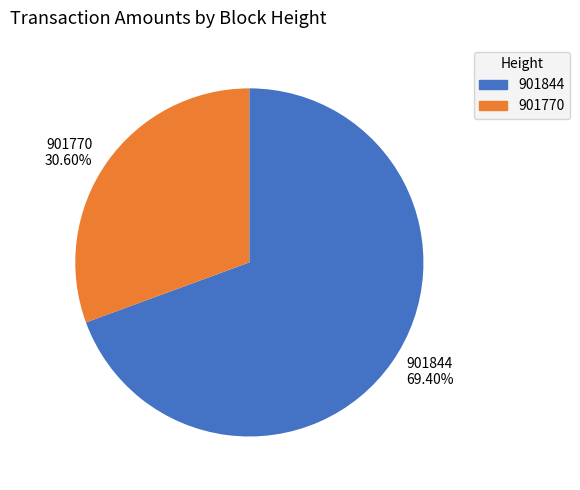

True or false: 901844 accounts for 55% of the total.

False